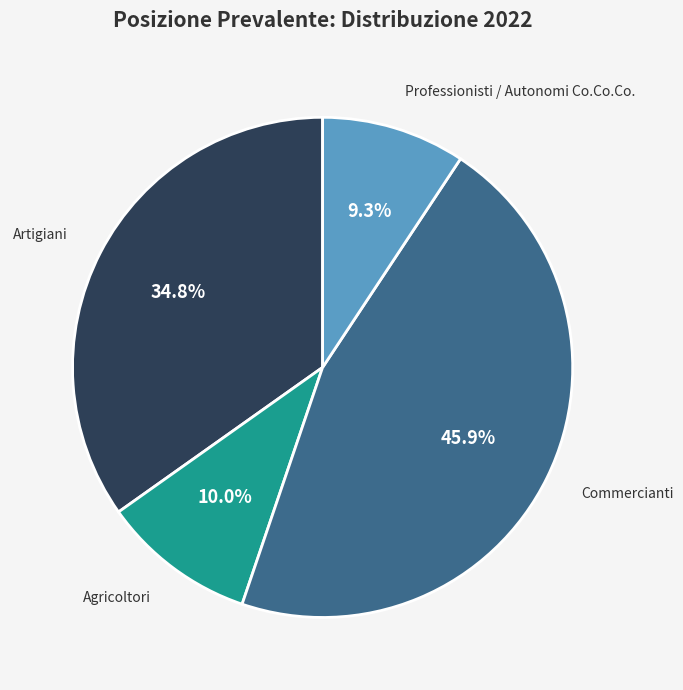

What percentage is the Artigiani slice, to the nearest percent?

35%